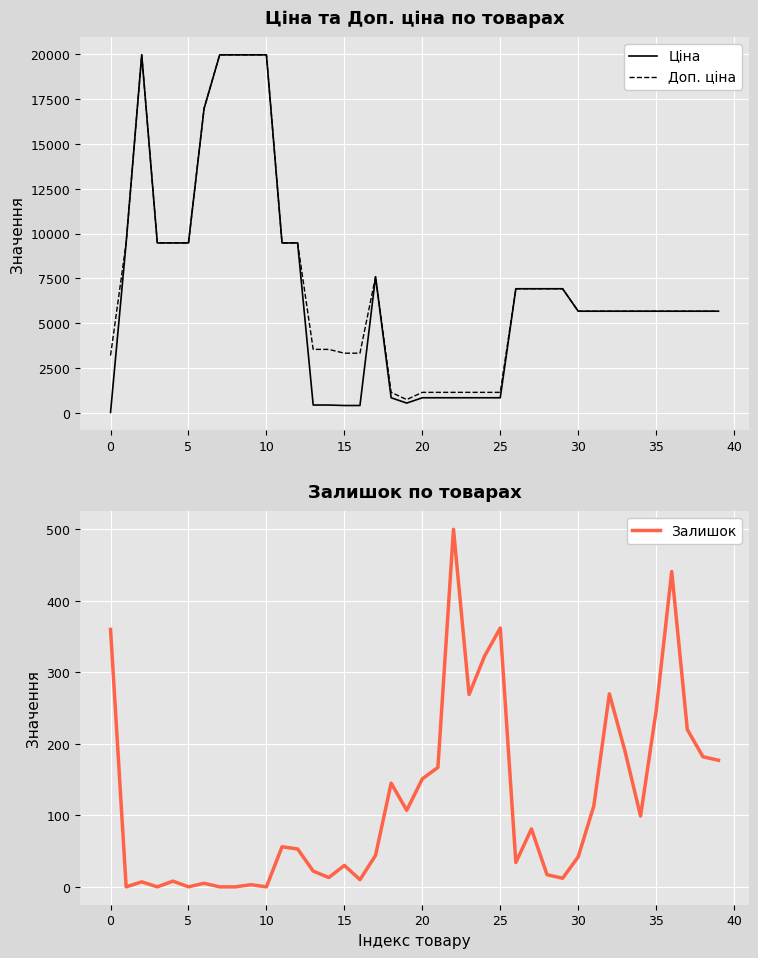

What is the sum of all Ціна values?

273956.9